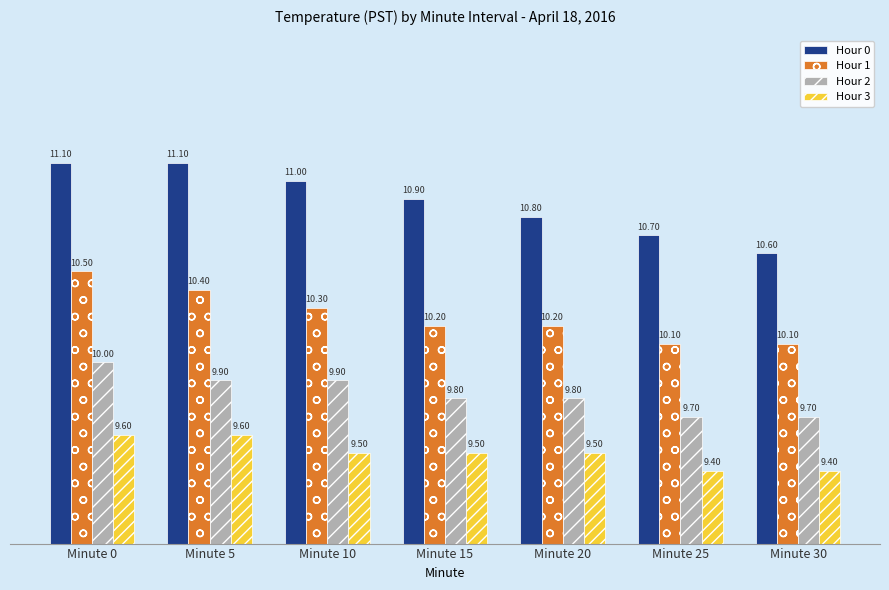

Between Minute 5 and Minute 30, which series saw the biggest shift?

Hour 0